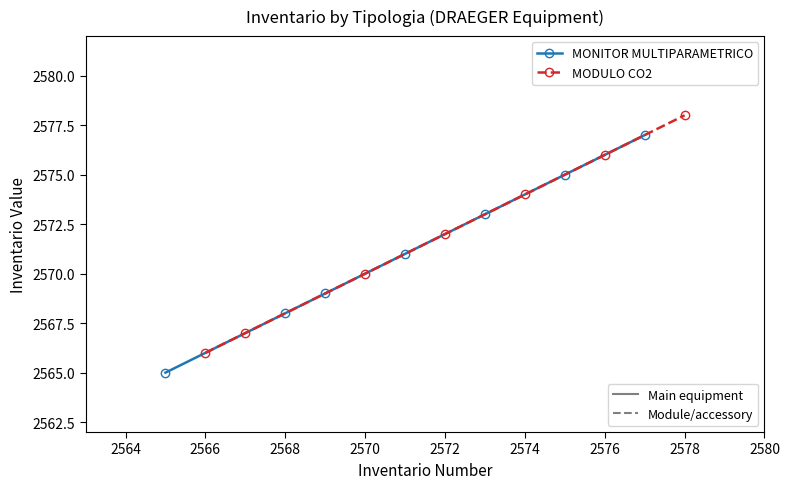

What is the minimum value shown in the chart?

2565